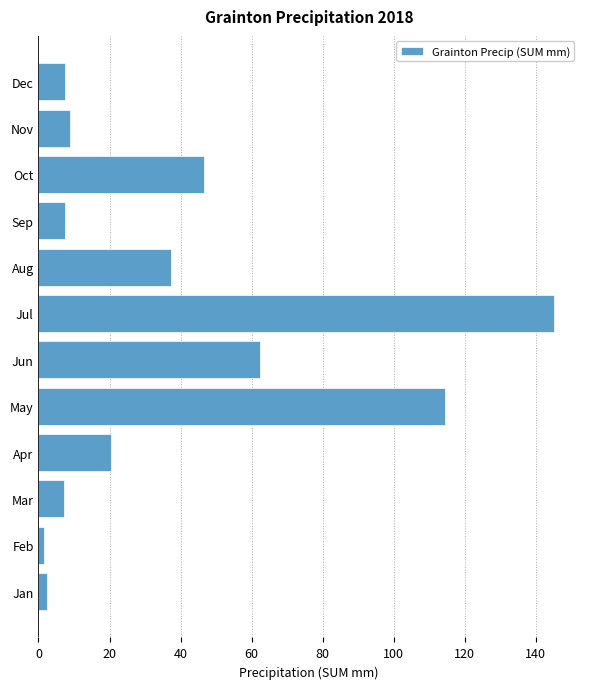

What is the sum of all values?

461.2